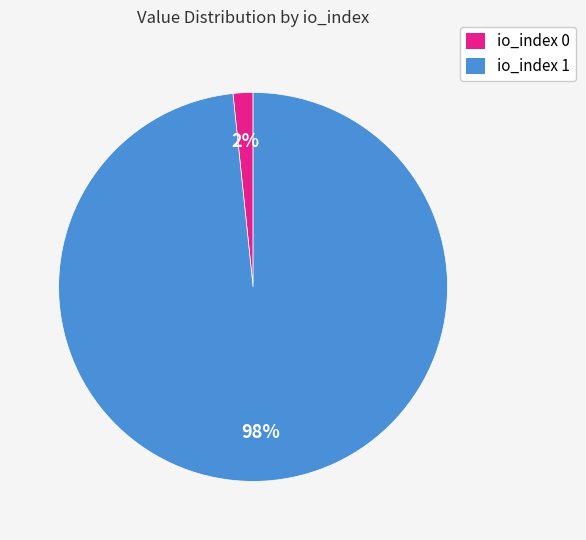

To the nearest percent, what portion does io_index 1 represent?

98%